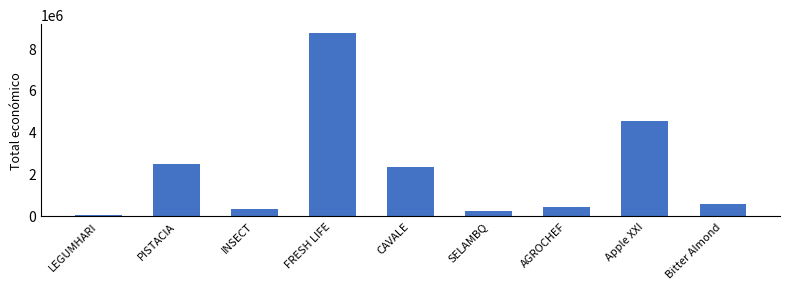

Rank the categories by value from highest to lowest.

FRESH LIFE, Apple XXI, PISTACIA, CAVALE, Bitter Almond, AGROCHEF, INSECT, SELAMBQ, LEGUMHARI